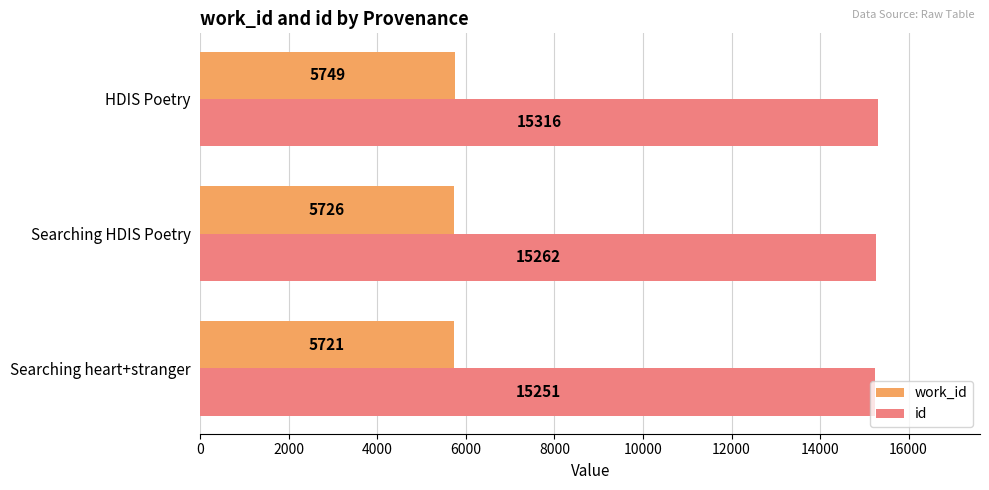

List the labels in order of work_id value, smallest first.

Searching heart+stranger, Searching HDIS Poetry, HDIS Poetry